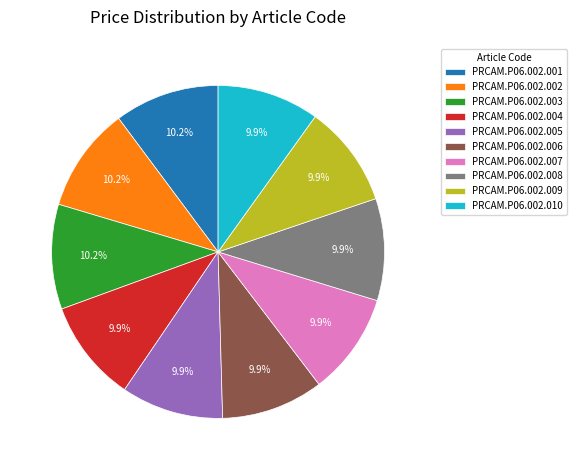

Does any single category account for the majority?

No